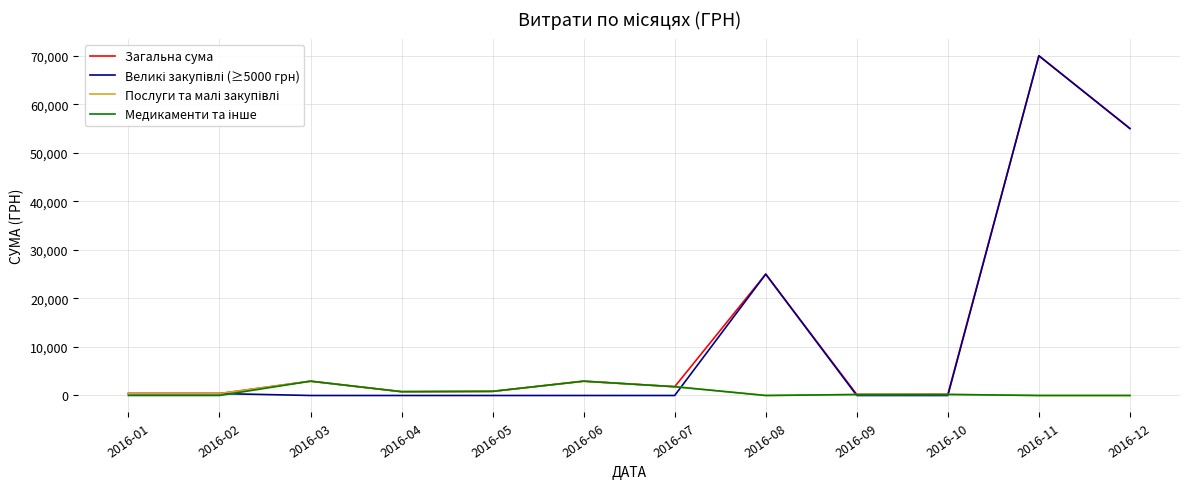

Which label corresponds to the largest value in the chart?

2016-11